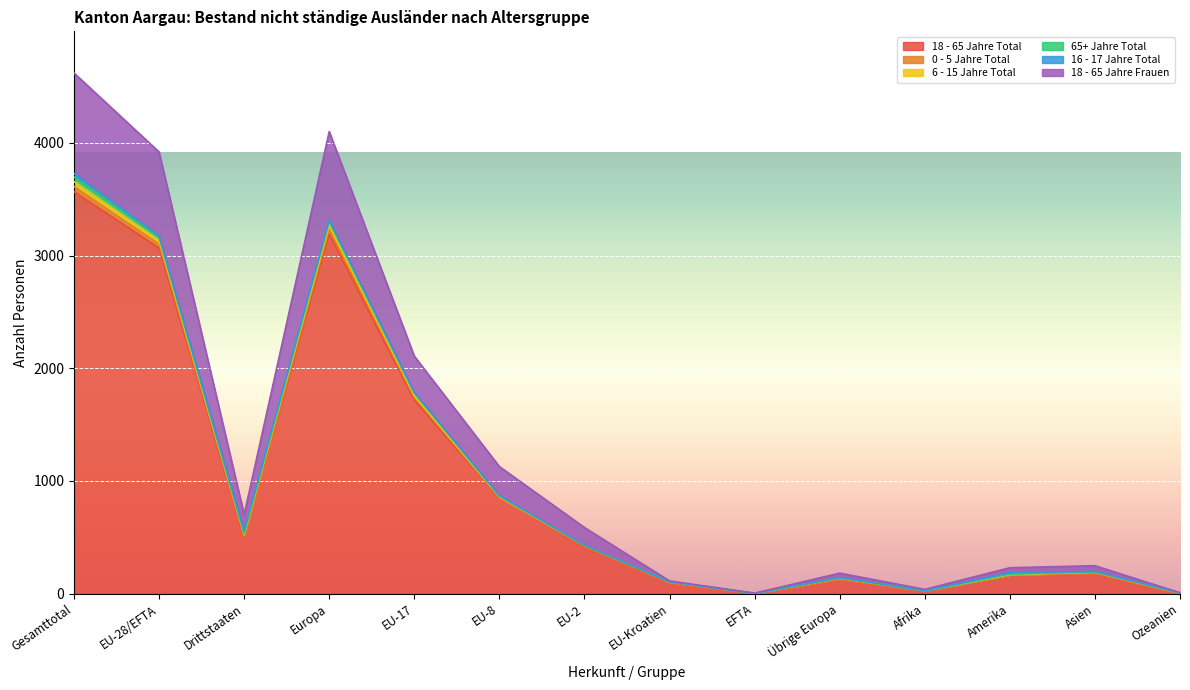

What is the sum of all 6 - 15 Jahre Total values?

17976